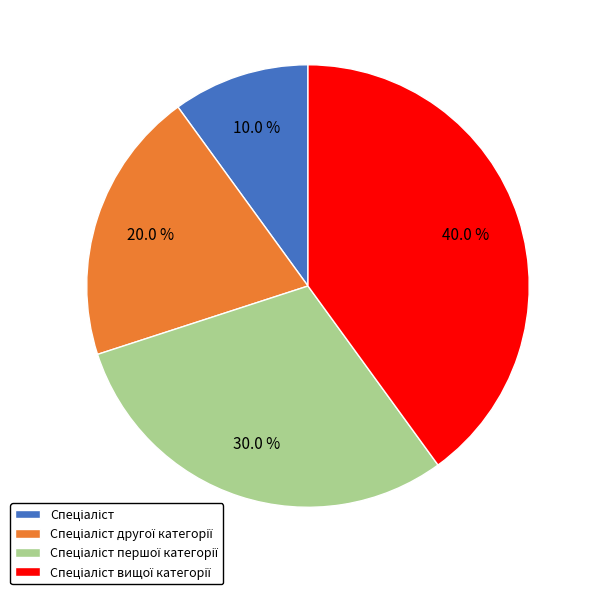

Is there any slice that represents more than half of the pie?

No